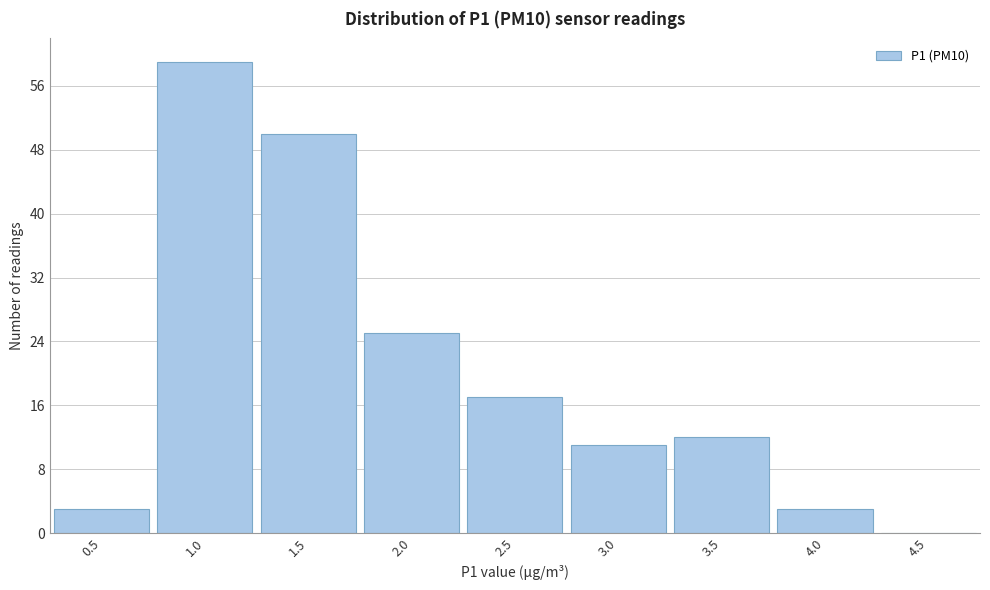

Reading left to right, extract all data points from this chart.

0.5=3	1.0=59	1.5=50	2.0=25	2.5=17	3.0=11	3.5=12	4.0=3	4.5=0